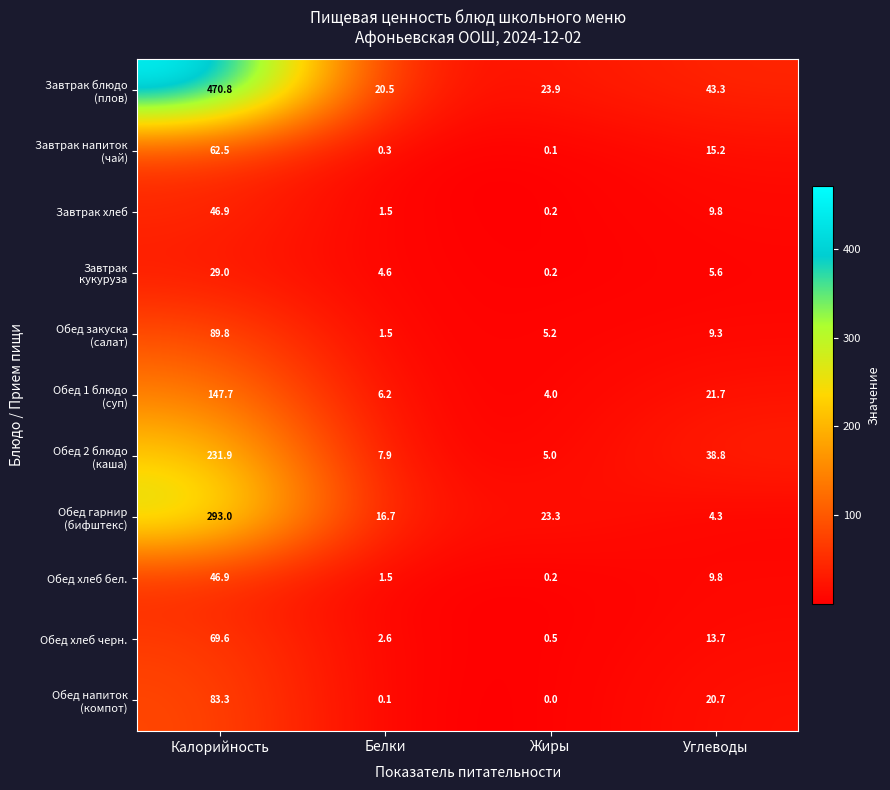

What is the approximate value of Обед хлеб черн. at Калорийность?

69.6